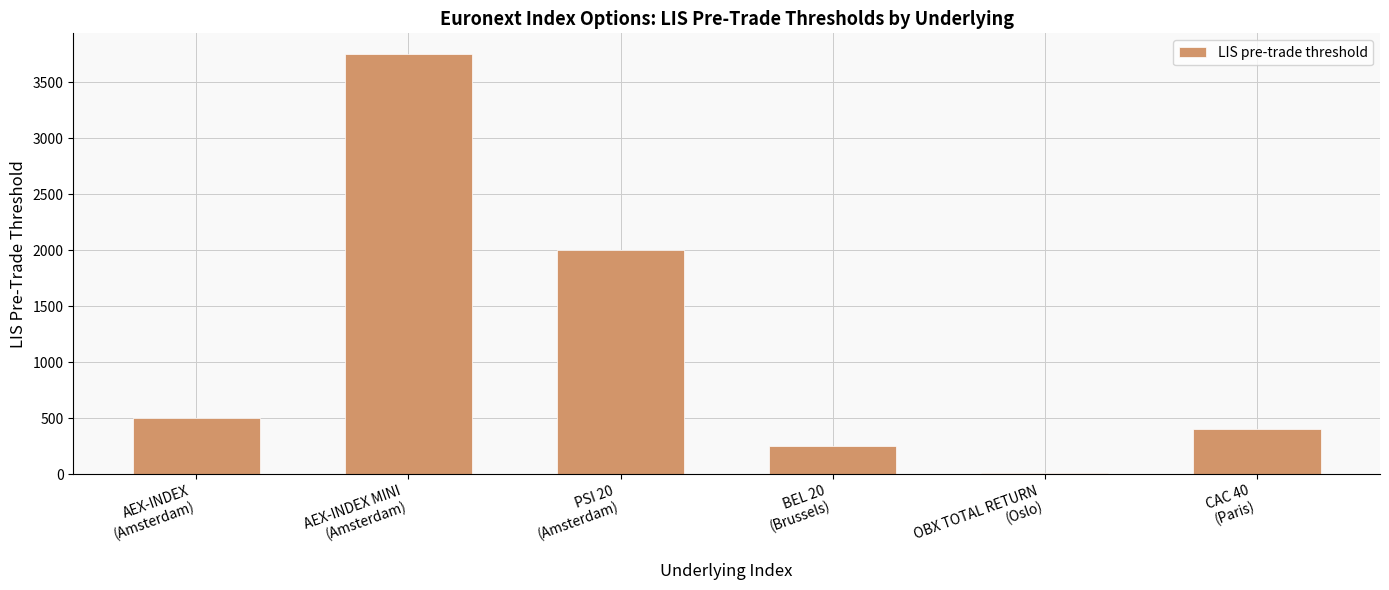

Reading left to right, what are all the values shown in this chart?

AEX-INDEX
(Amsterdam)=500	AEX-INDEX MINI
(Amsterdam)=3750	PSI 20
(Amsterdam)=2000	BEL 20
(Brussels)=250	OBX TOTAL RETURN
(Oslo)=10	CAC 40
(Paris)=400